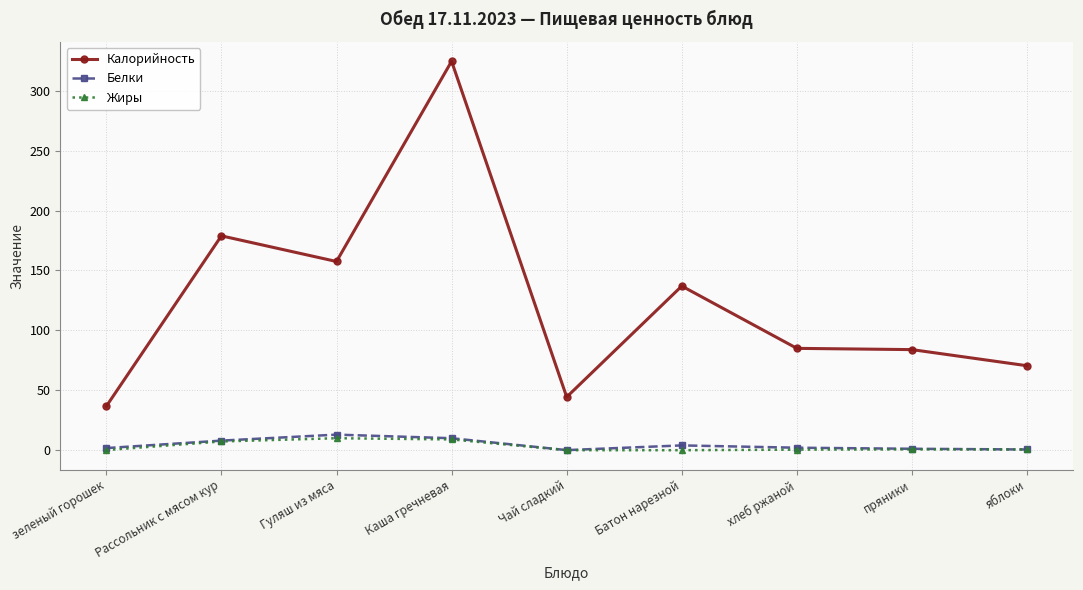

What are all the series names shown in the legend?

Калорийность, Белки, Жиры